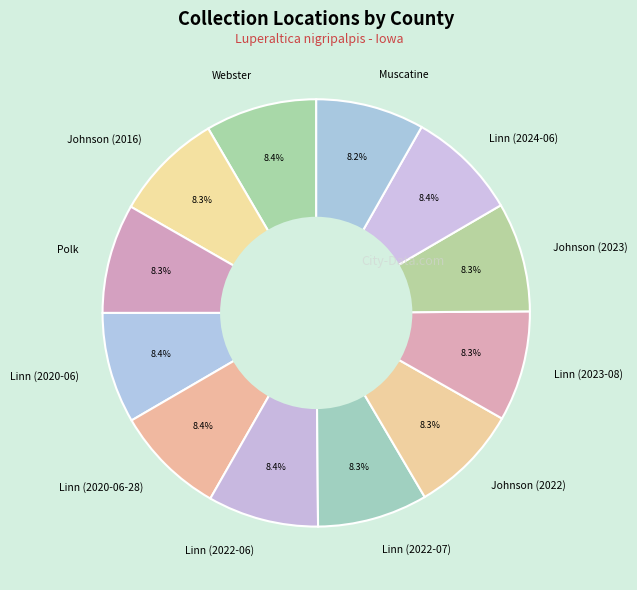

Is there any slice that represents more than half of the pie?

No